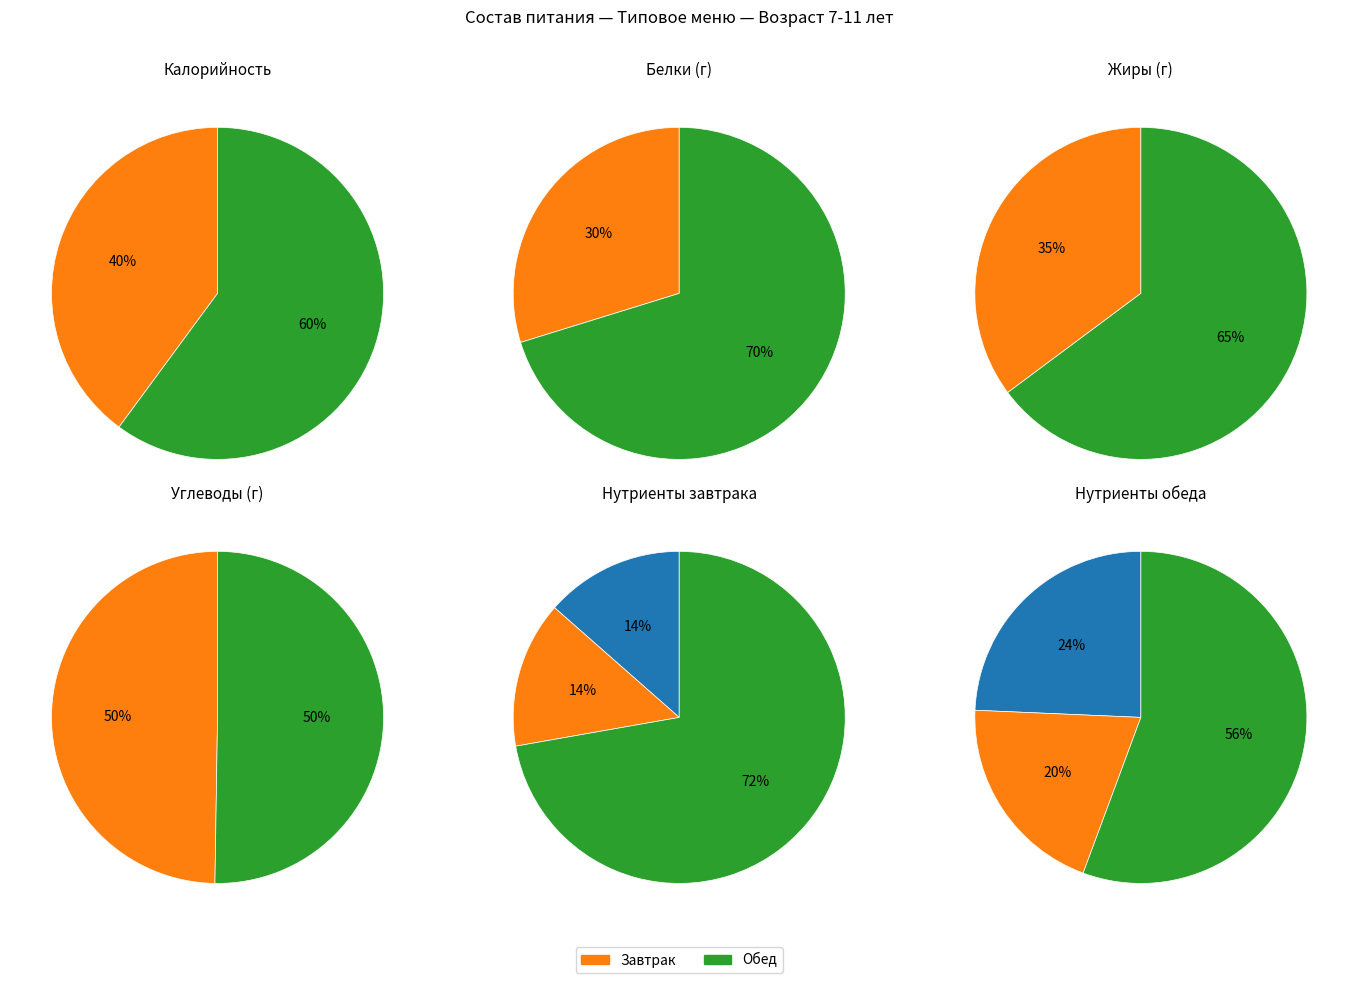

What is the spread (max minus min) of values at Белки?

19.7